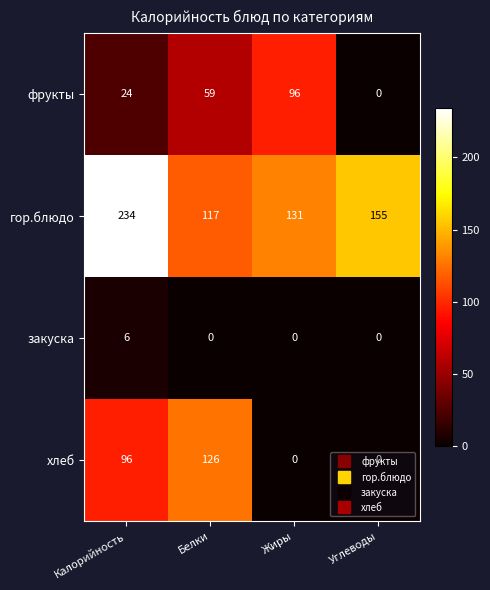

What is the sum of all фрукты values?

179